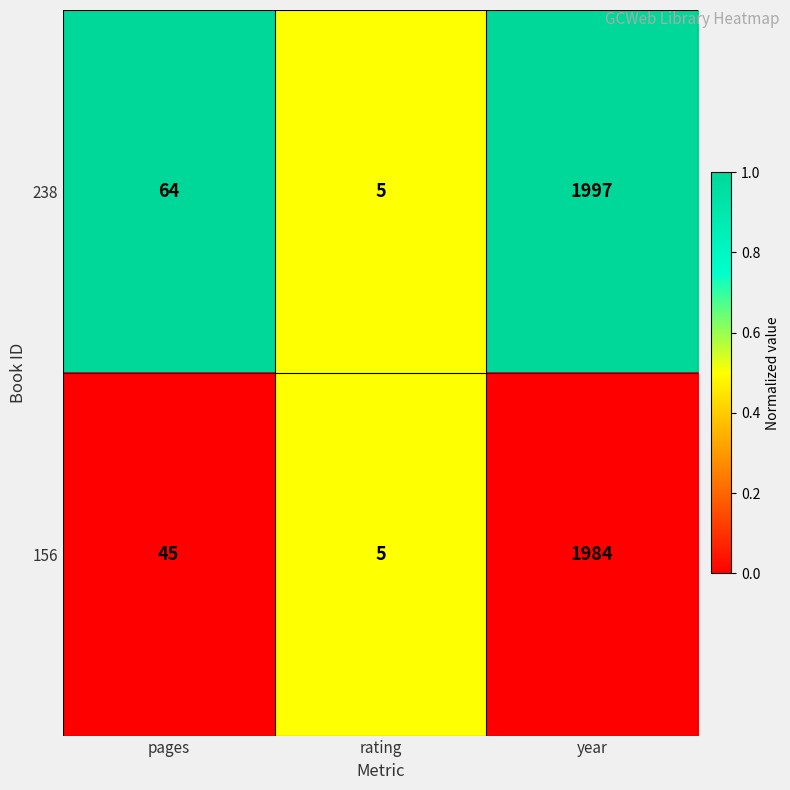

Rank the series at pages from lowest to highest value.

156, 238